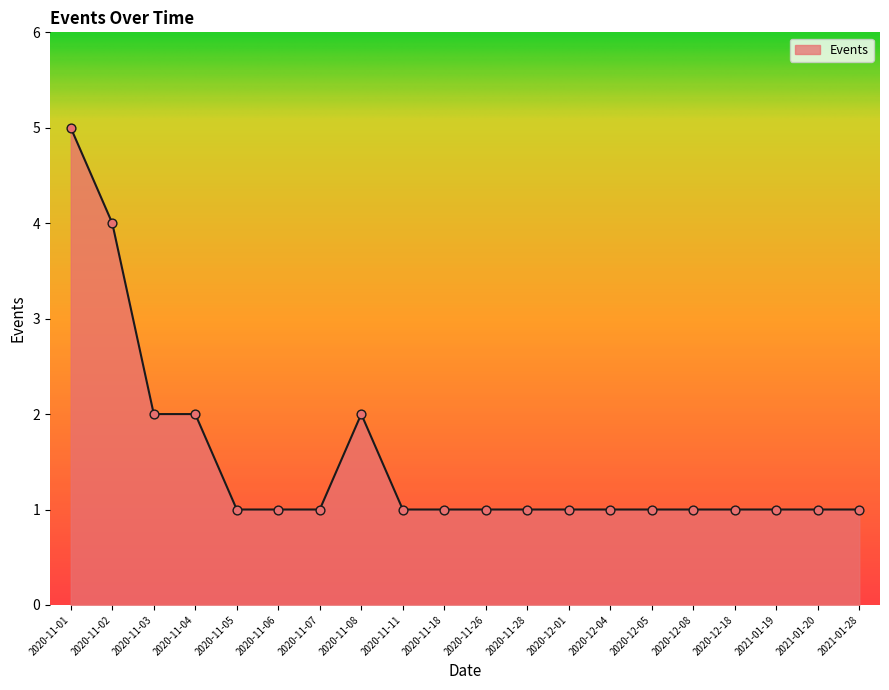

Between 2020-11-02 and 2020-12-01, which is larger?

2020-11-02